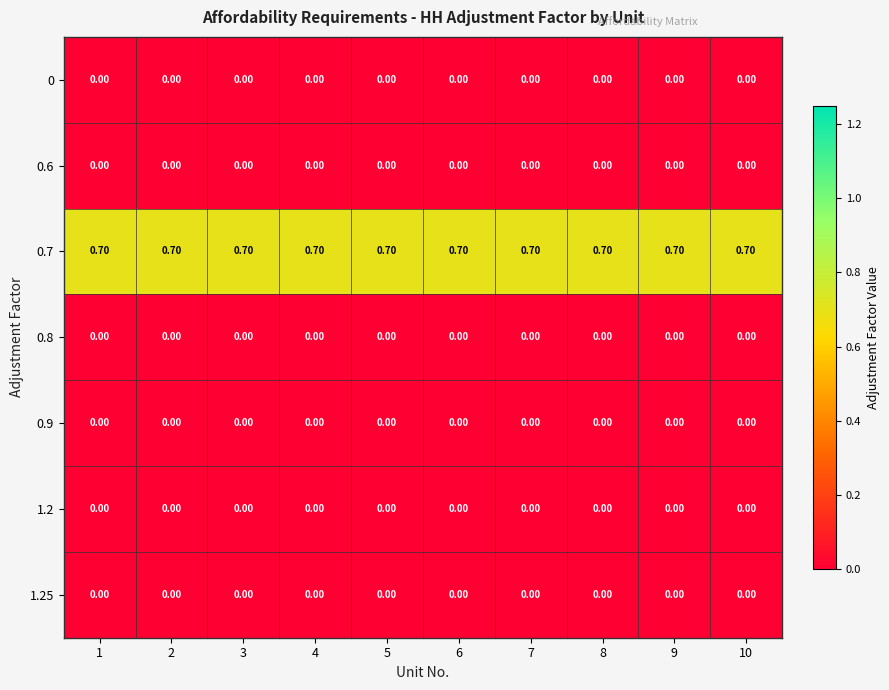

What is the difference between the highest and lowest values at 4?

0.7